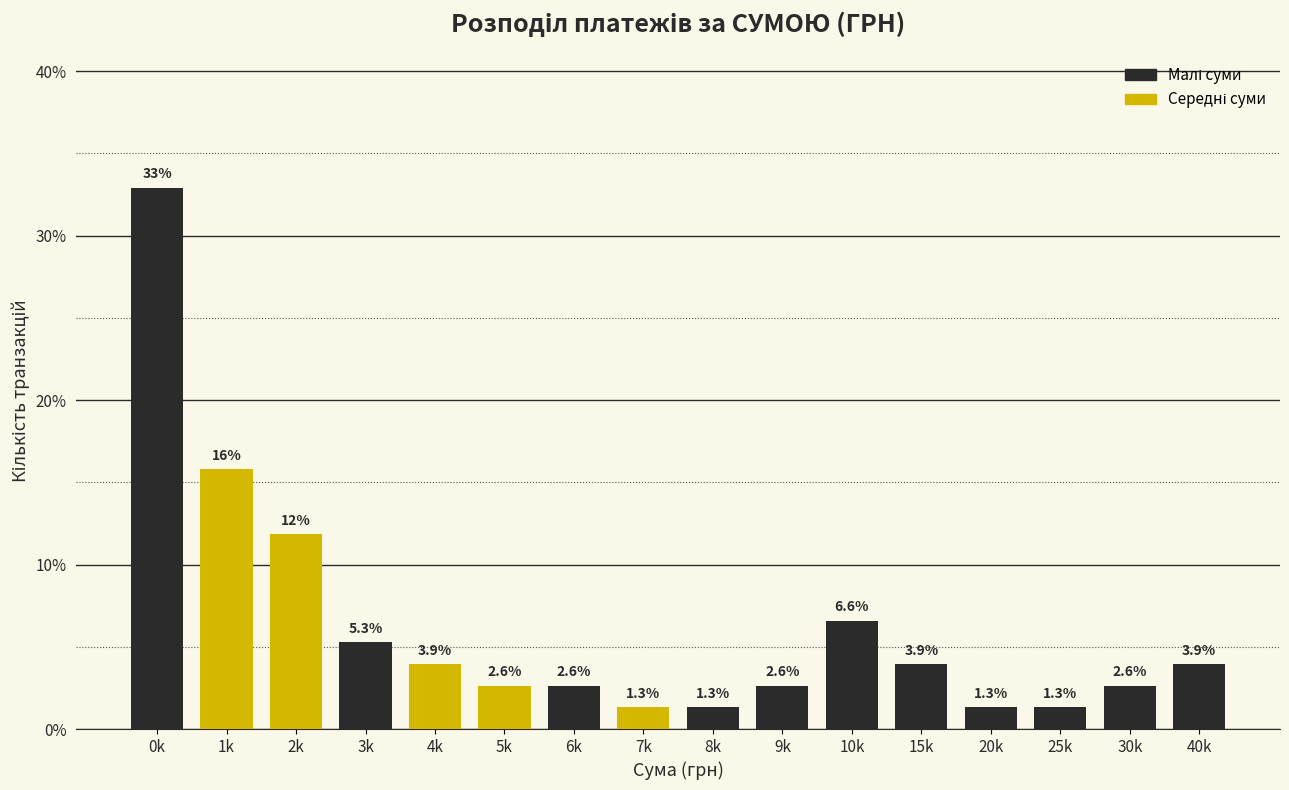

Reading left to right, list all the values displayed in this chart.

0k=32.9	1k=15.8	2k=11.8	3k=5.3	4k=3.9	5k=2.6	6k=2.6	7k=1.3	8k=1.3	9k=2.6	10k=6.6	15k=3.9	20k=1.3	25k=1.3	30k=2.6	40k=3.9